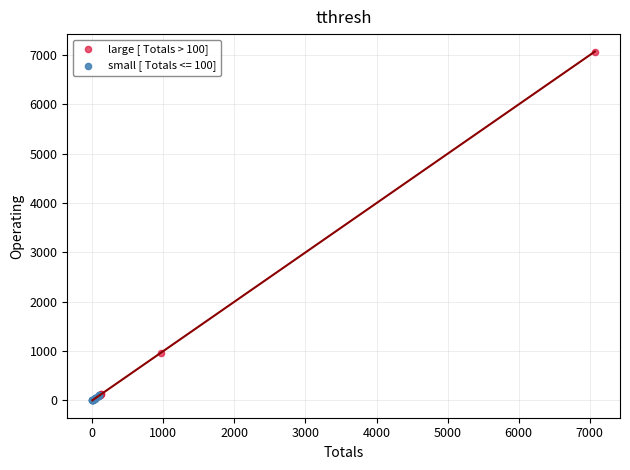

Which series has the largest Y range (max minus min)?

large [ Totals > 100]